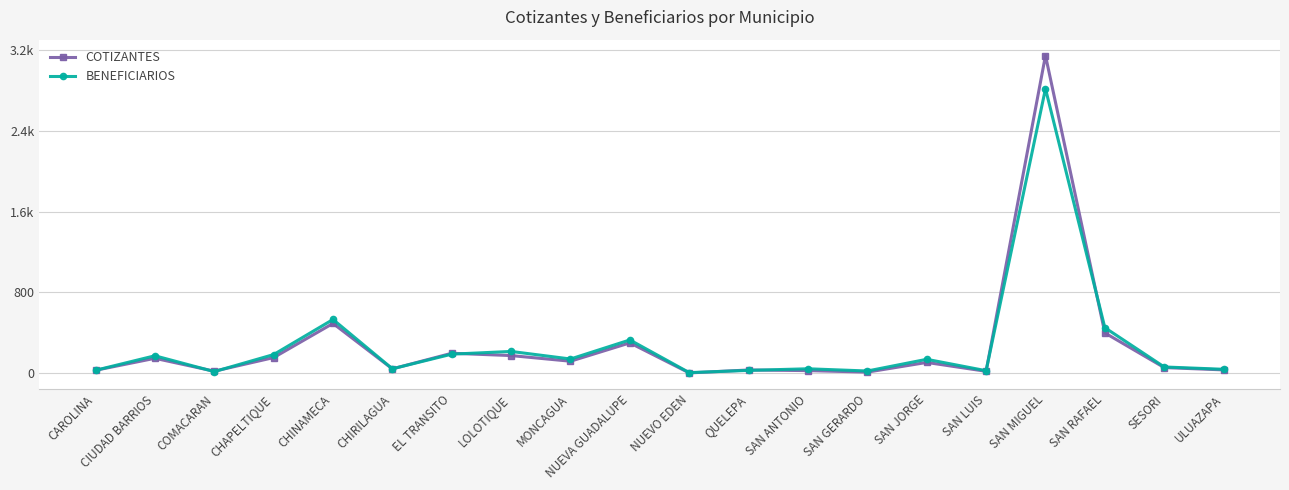

The value of BENEFICIARIOS at SESORI is 61. True or false?

True